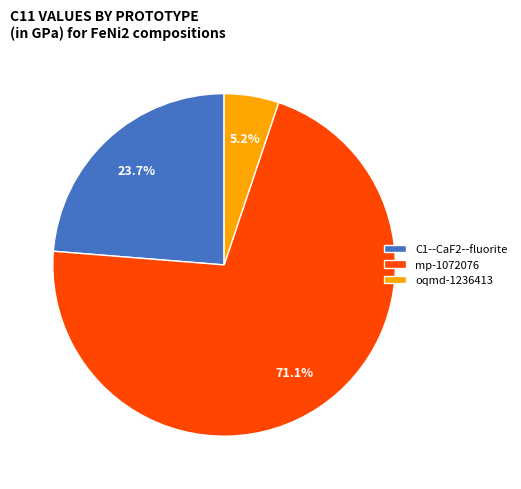

Do mp-1072076 and oqmd-1236413 together represent more than half of the pie?

Yes